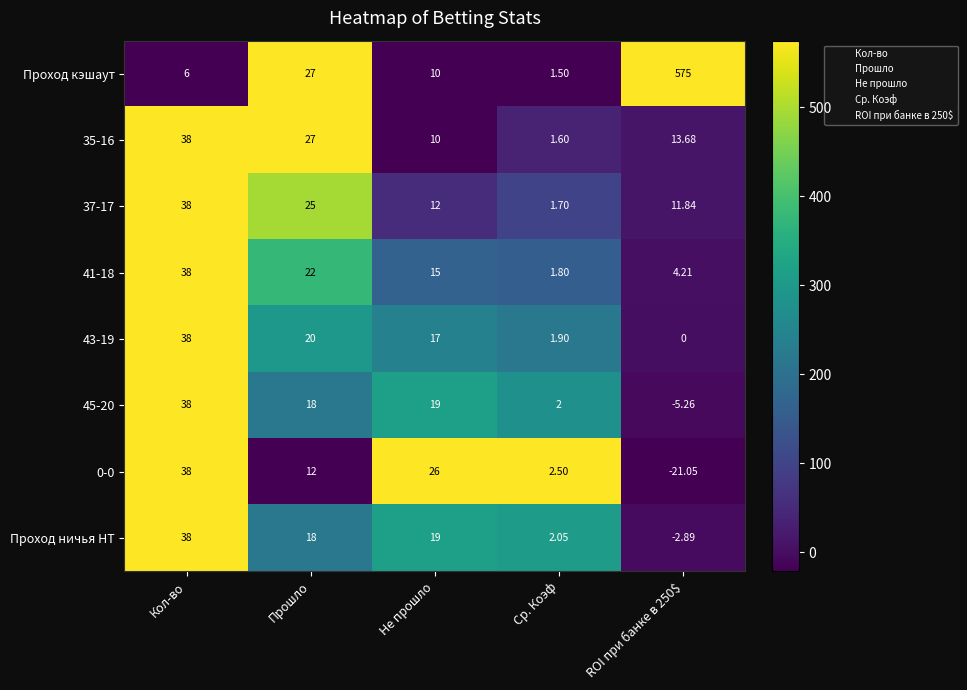

At which label is 43-19 closest to 19?

Прошло